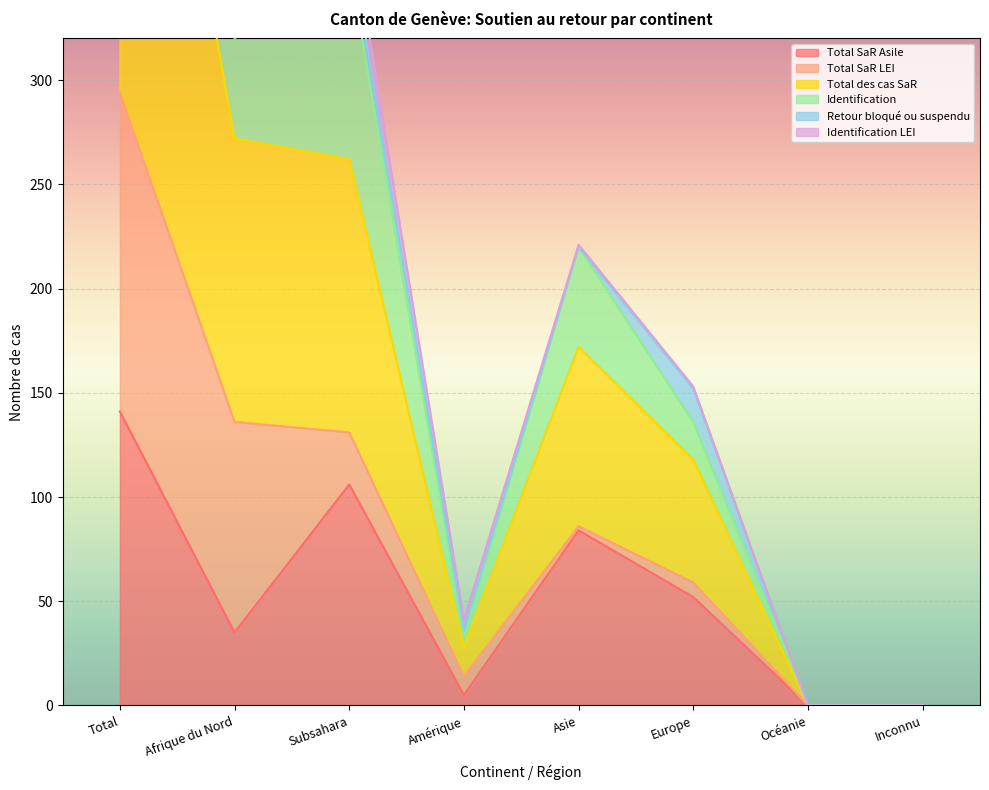

What is the greatest value displayed?

746